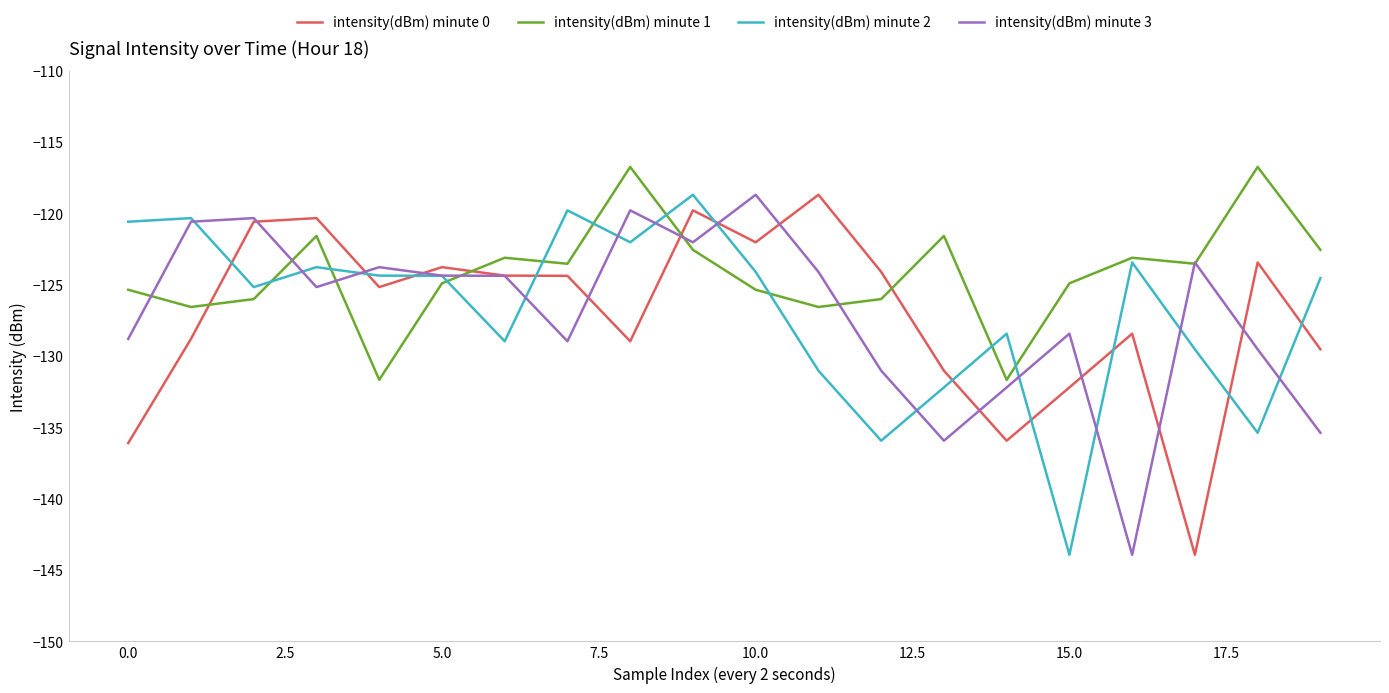

What is the smallest value displayed?

-143.9